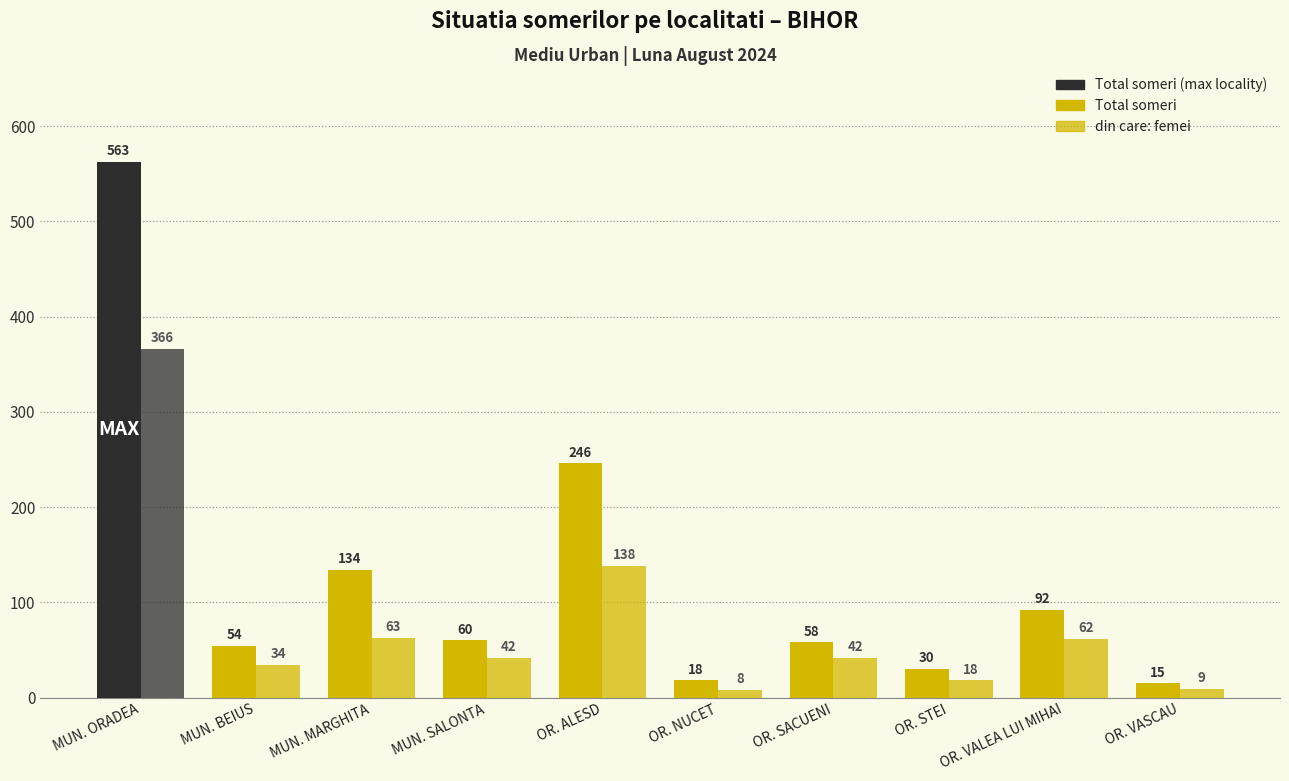

What is the spread (max minus min) of values at MUN. MARGHITA?

71